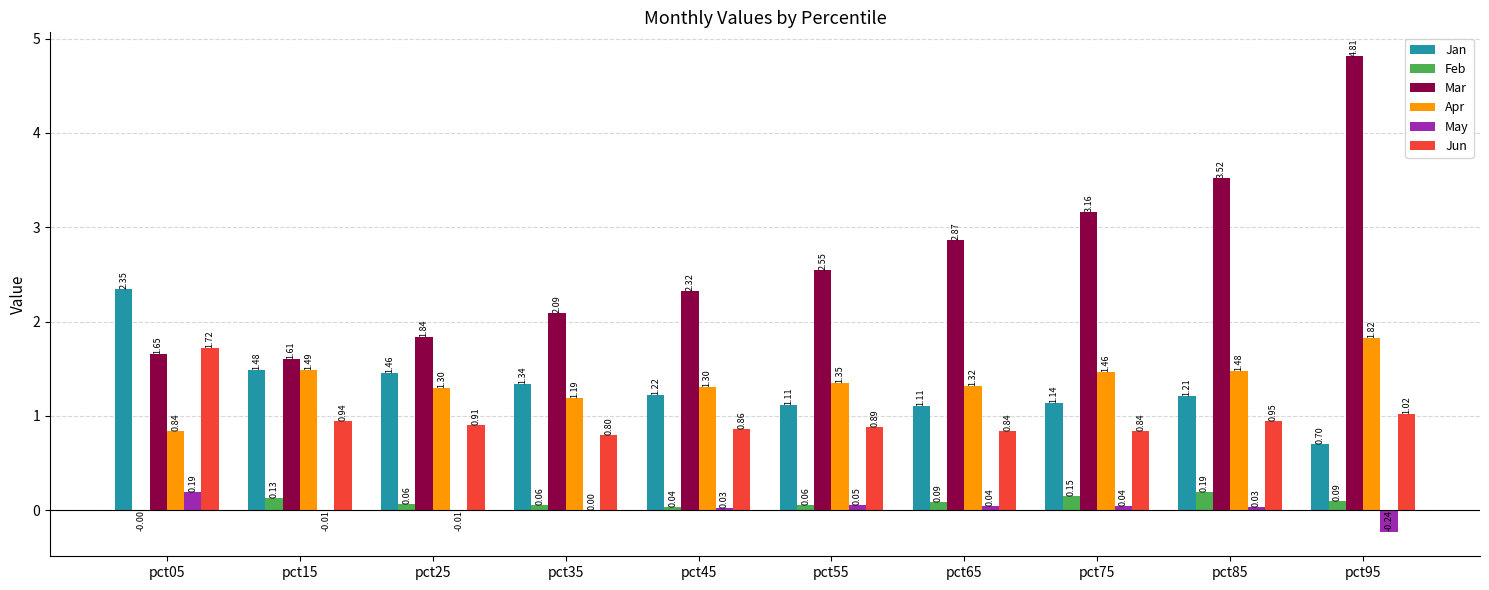

Where does the Jan series first go above 1?

pct05